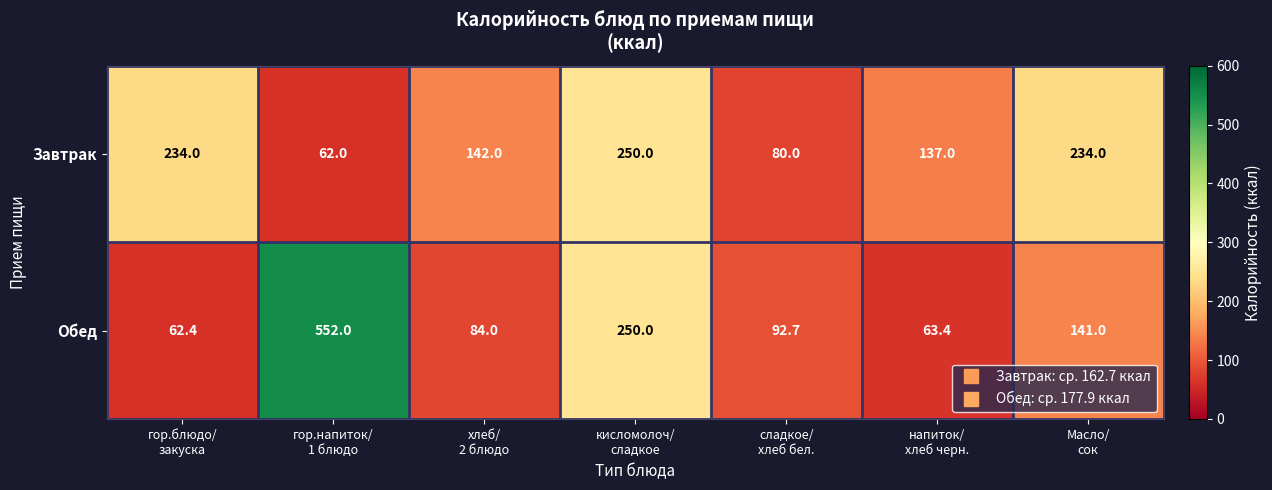

Reading left to right, list all the values displayed in this chart.

Завтрак: 234.0	62.0	142.0	250.0	80.0	137.0	234.0
Обед: 62.4	552.0	84.0	250.0	92.7	63.4	141.0